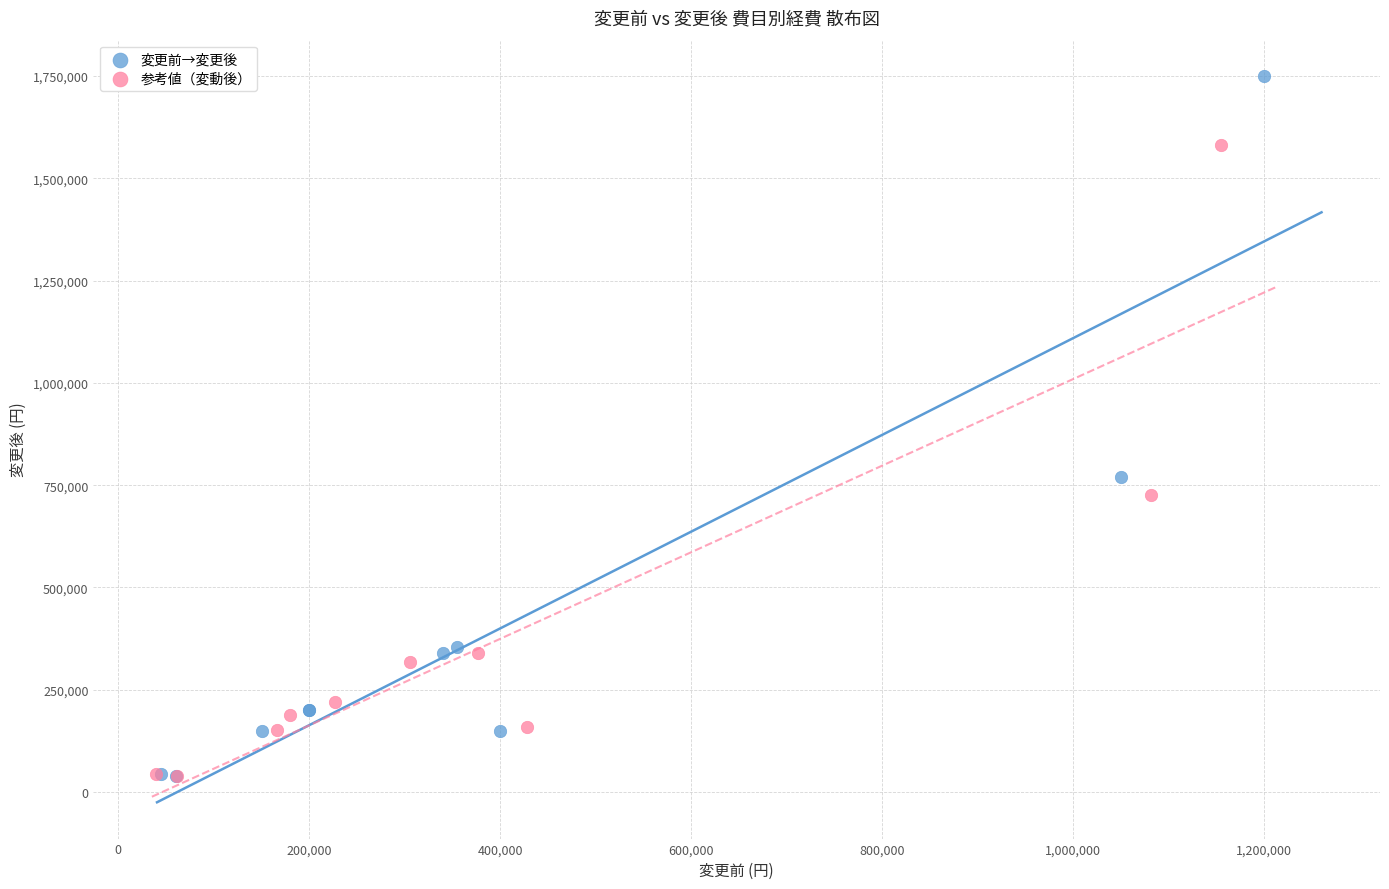

Which series has the widest spread of Y values?

変更前→変更後